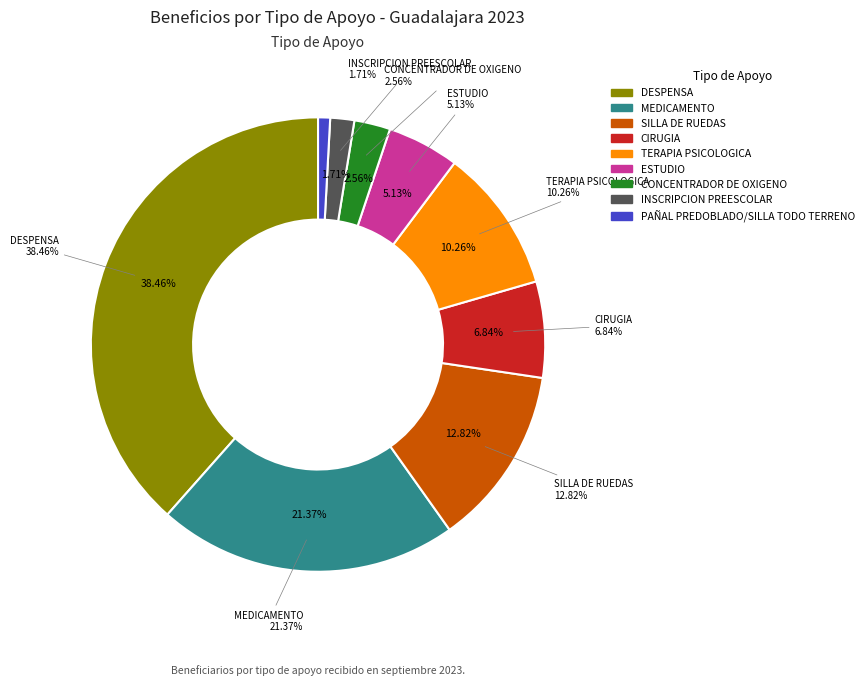

What is the total percentage of ESTUDIO and DESPENSA?

43.6%